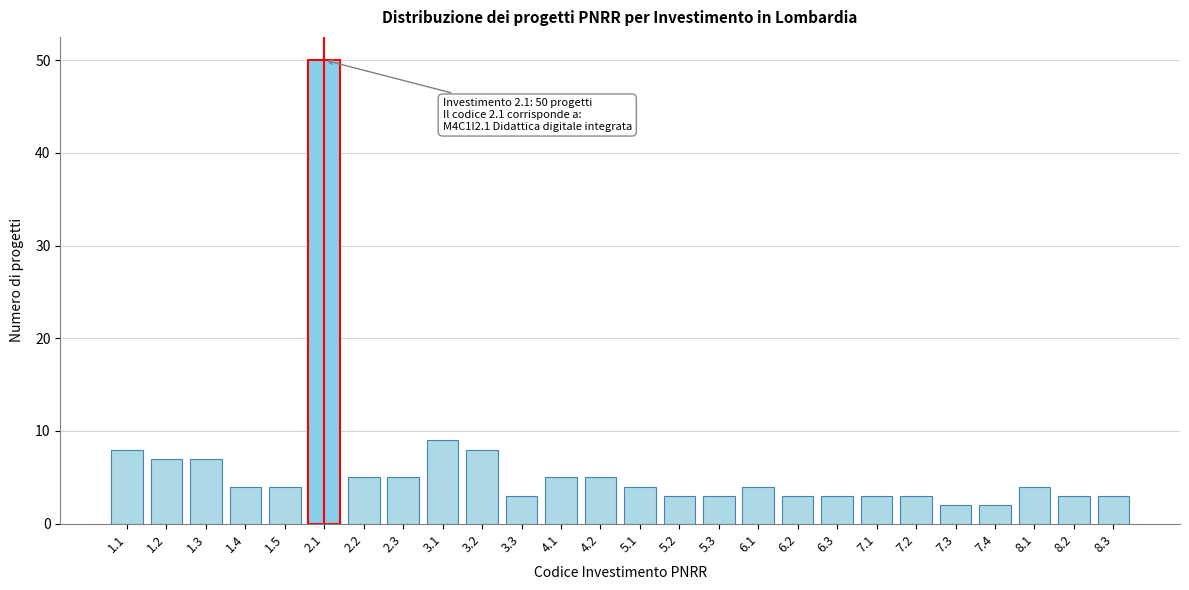

Reading left to right, list all the values displayed in this chart.

1.1=8	1.2=7	1.3=7	1.4=4	1.5=4	2.1=50	2.2=5	2.3=5	3.1=9	3.2=8	3.3=3	4.1=5	4.2=5	5.1=4	5.2=3	5.3=3	6.1=4	6.2=3	6.3=3	7.1=3	7.2=3	7.3=2	7.4=2	8.1=4	8.2=3	8.3=3